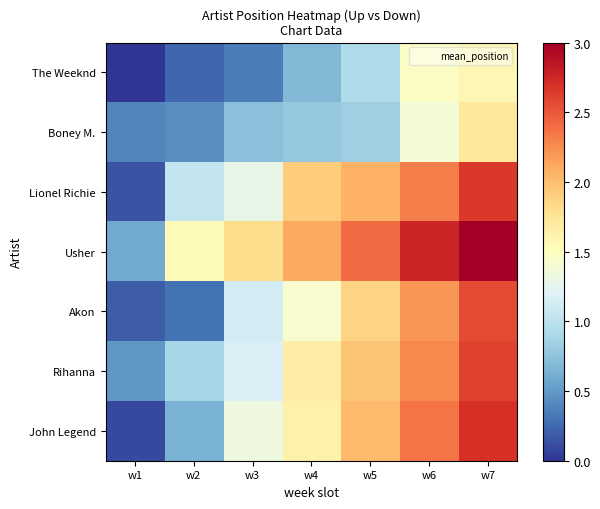

Count the number of categories in the chart.

7